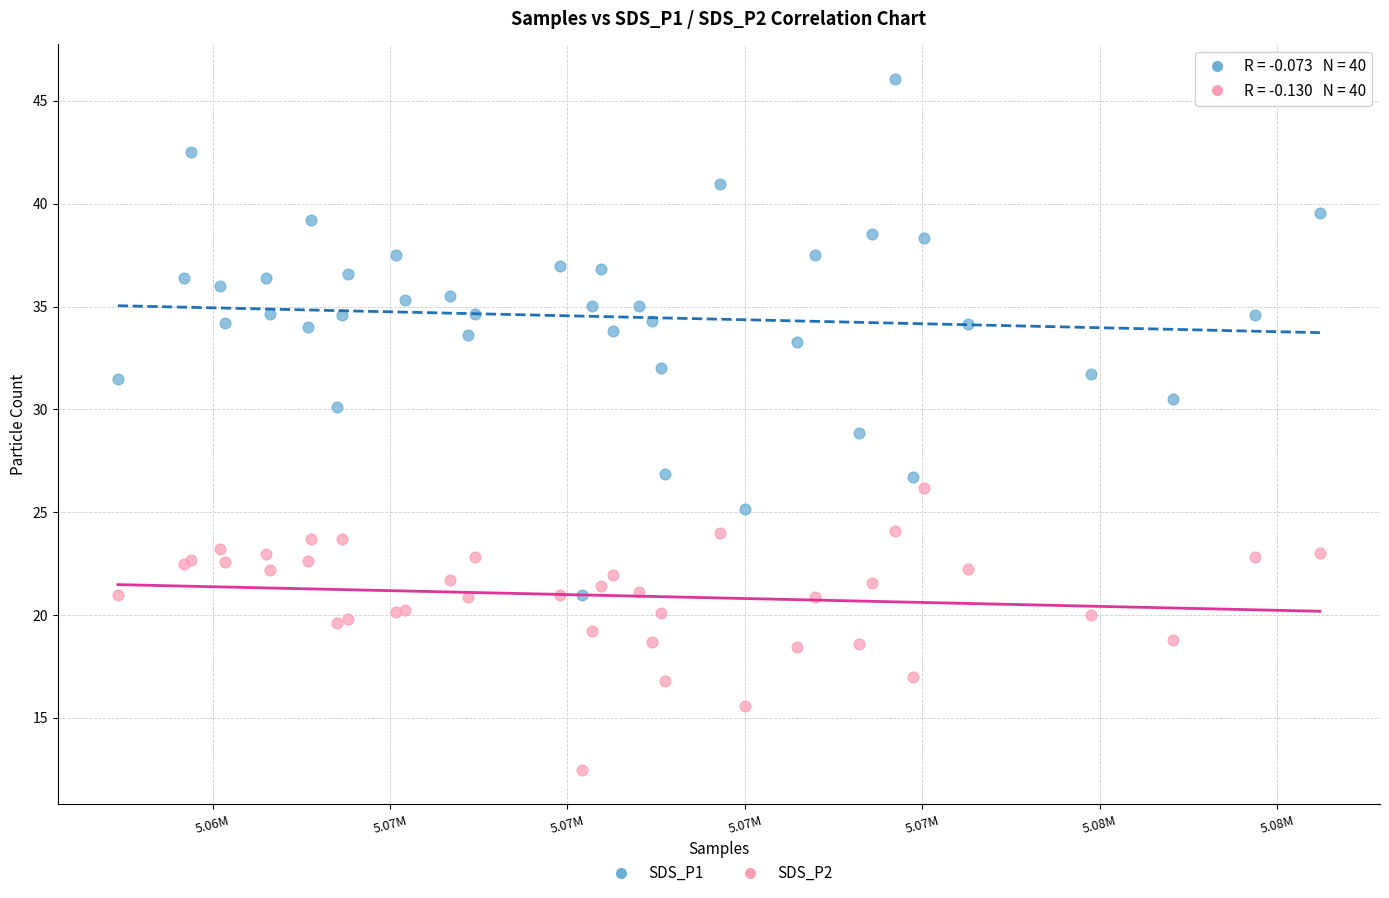

Which series has the largest Y range (max minus min)?

SDS_P1